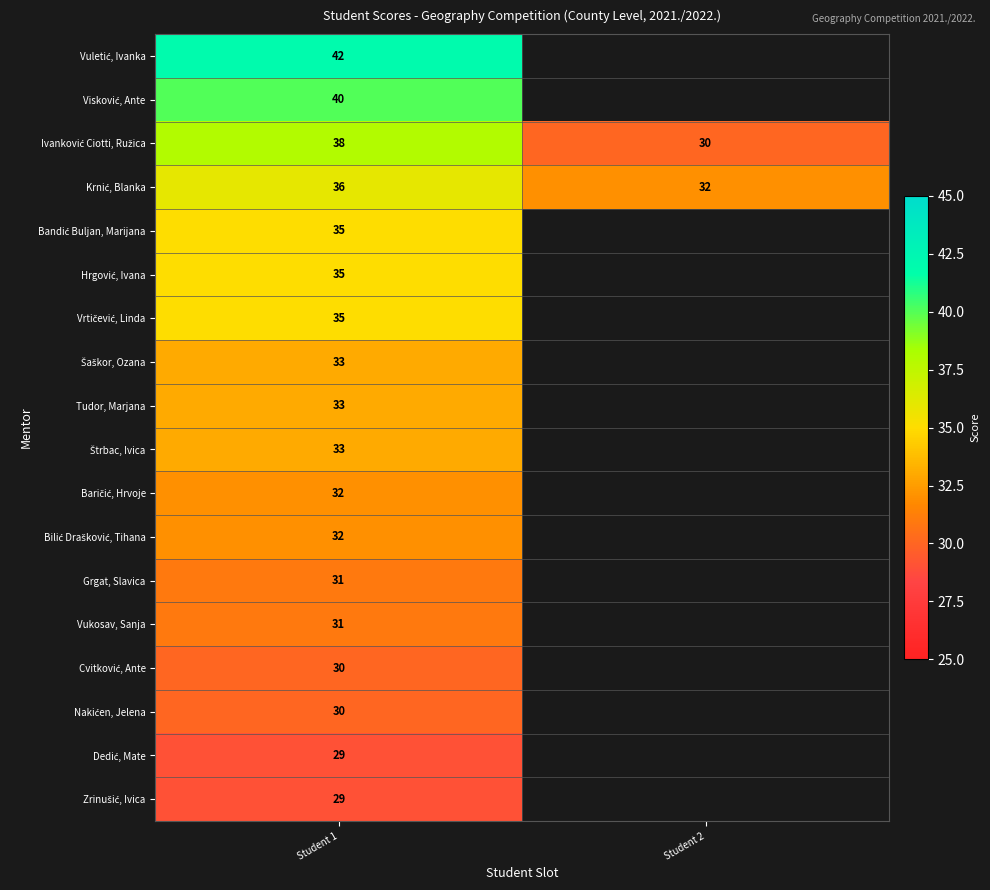

What is the difference between the highest and lowest values at Student 1?

13